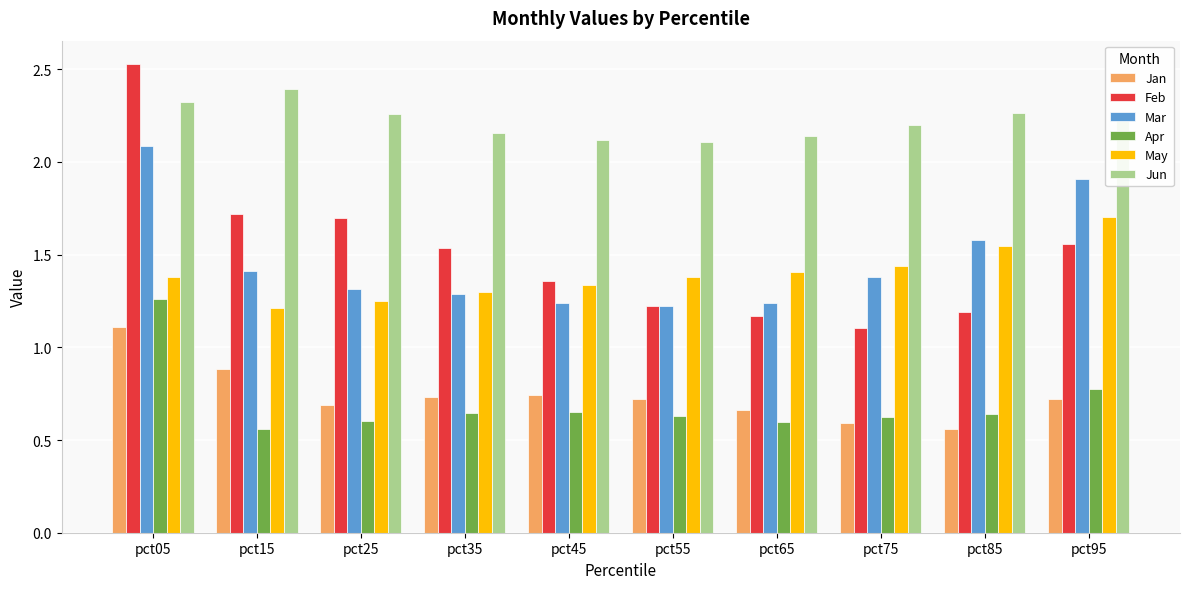

Which series has the largest range (max minus min)?

Feb